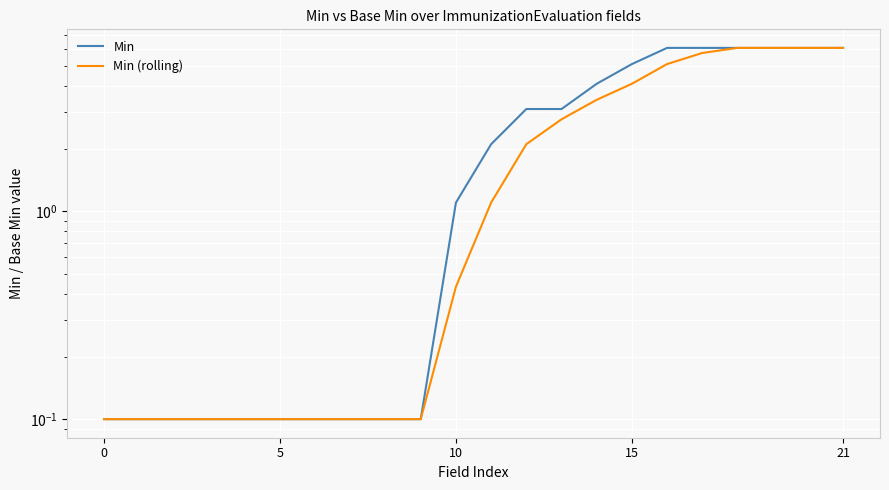

List the series in order of their overall mean, highest first.

Min, Min (rolling)